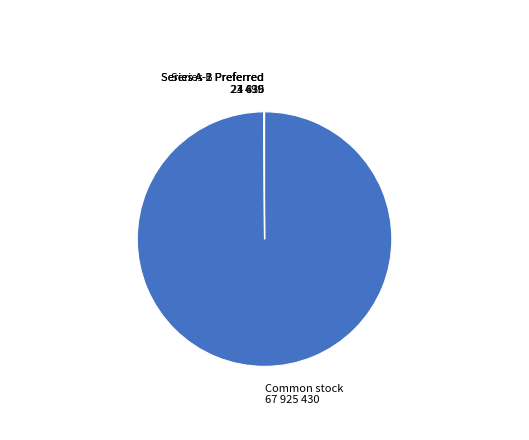

What is the largest slice in the pie chart?

Common stock 67 925 430